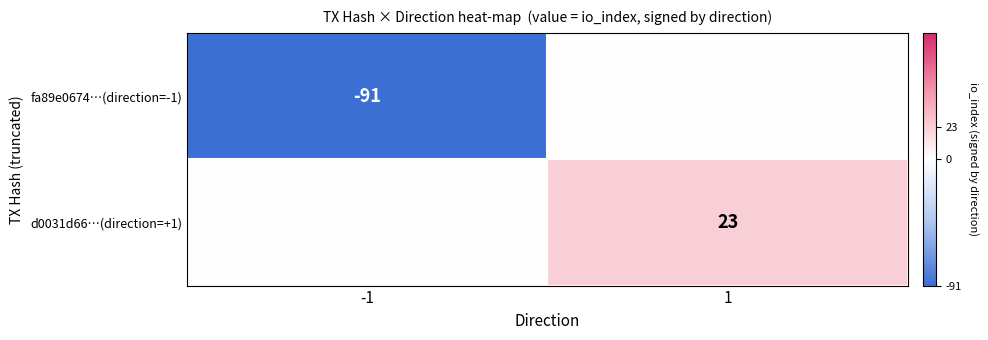

The d0031d66…(direction=+1) series shows 30 at 1. True or false?

False